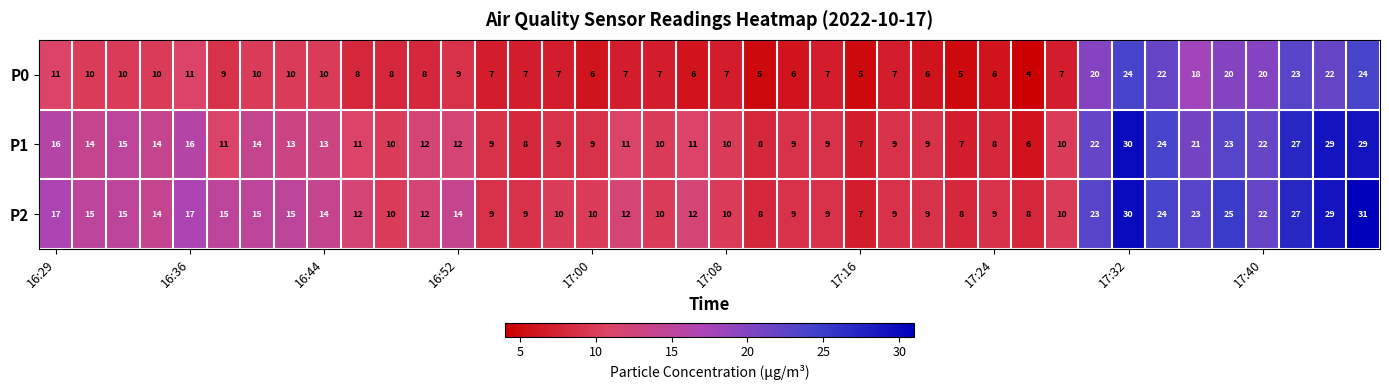

At how many categories does at least one series exceed 16?

11